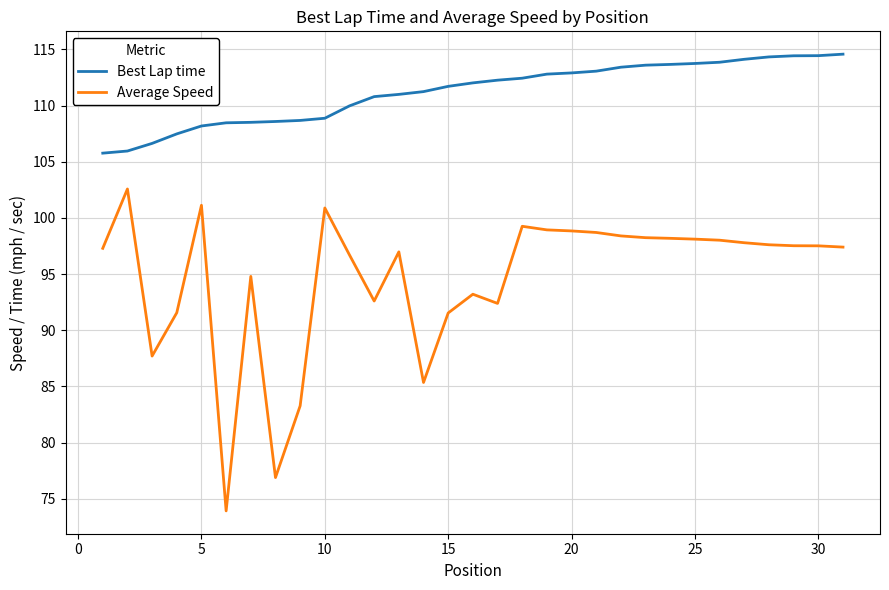

Which series has the largest total across all categories?

Best Lap time